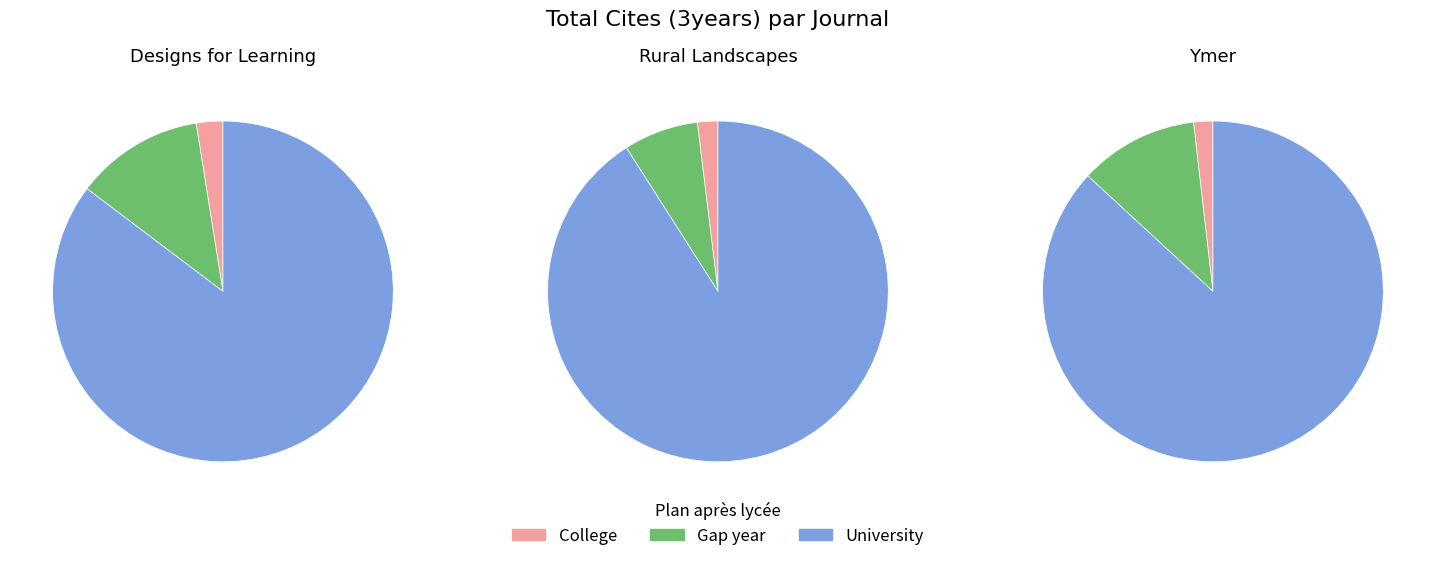

Does Designs for Learning account for over 50% of the chart?

No